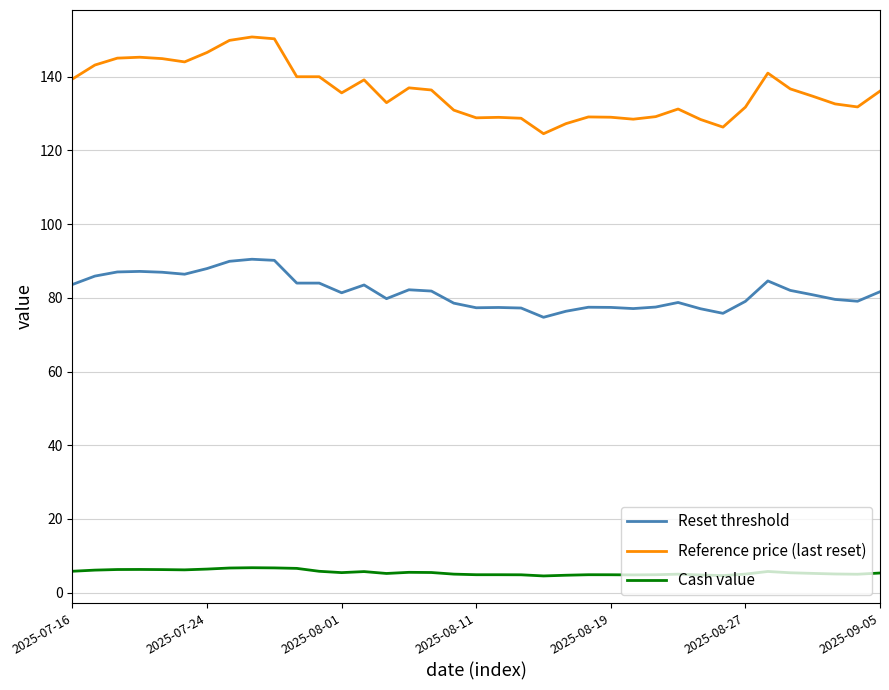

Which series has the largest range (max minus min)?

Reference price (last reset)